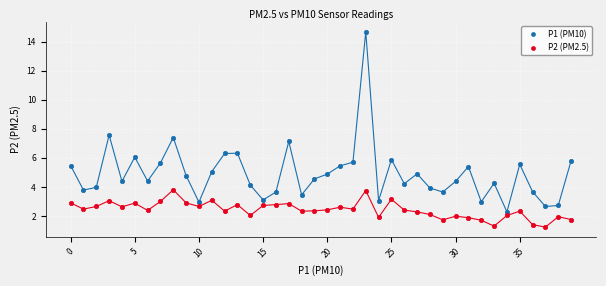

What are all the series names shown in the legend?

P1 (PM10), P2 (PM2.5)